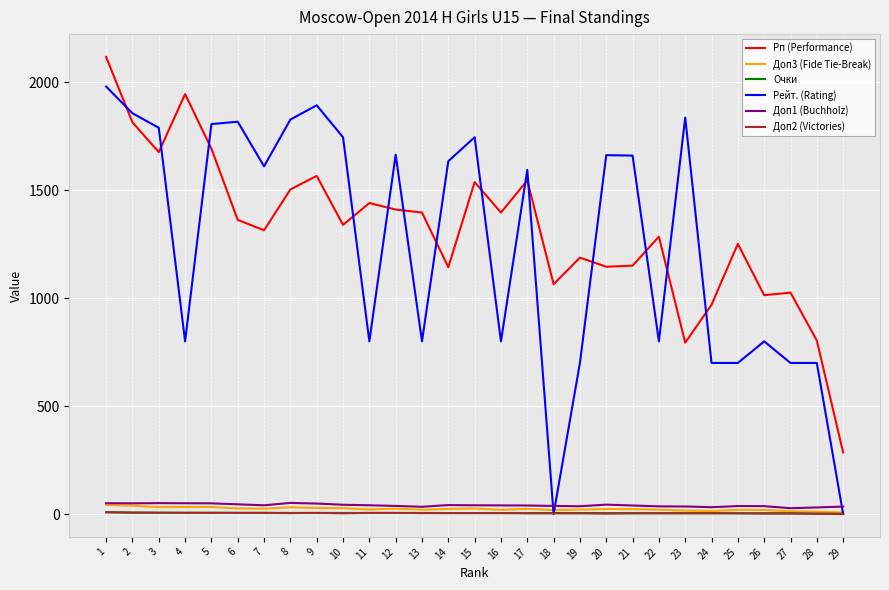

Which series changed the most between 8 and 23?

Рп (Performance)